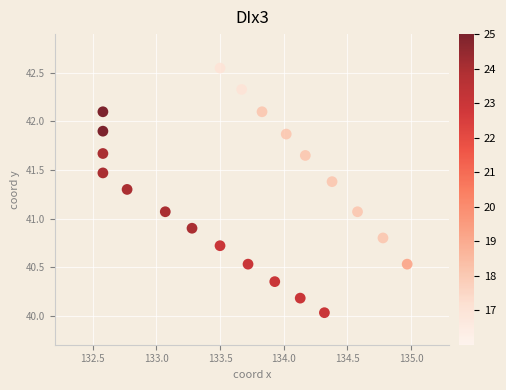

What is the range of X values (max minus min)?

2.4